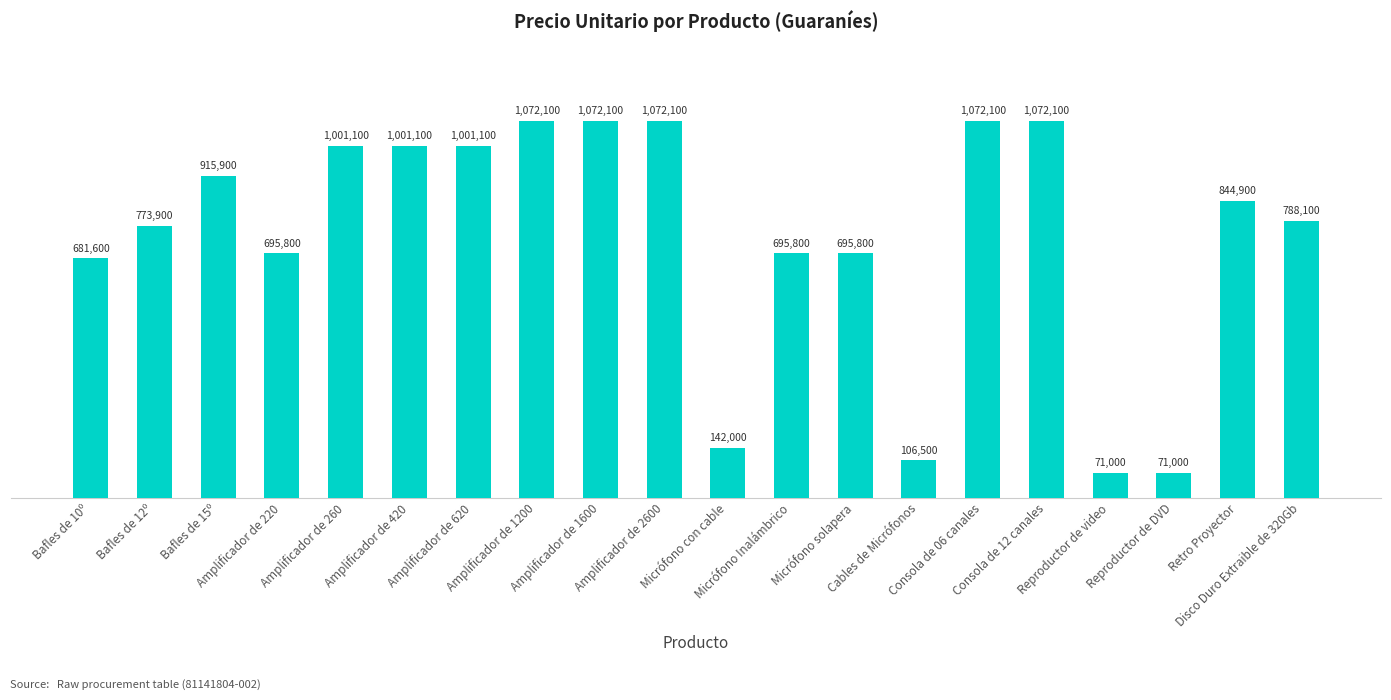

What is the minimum value shown in the chart?

71000